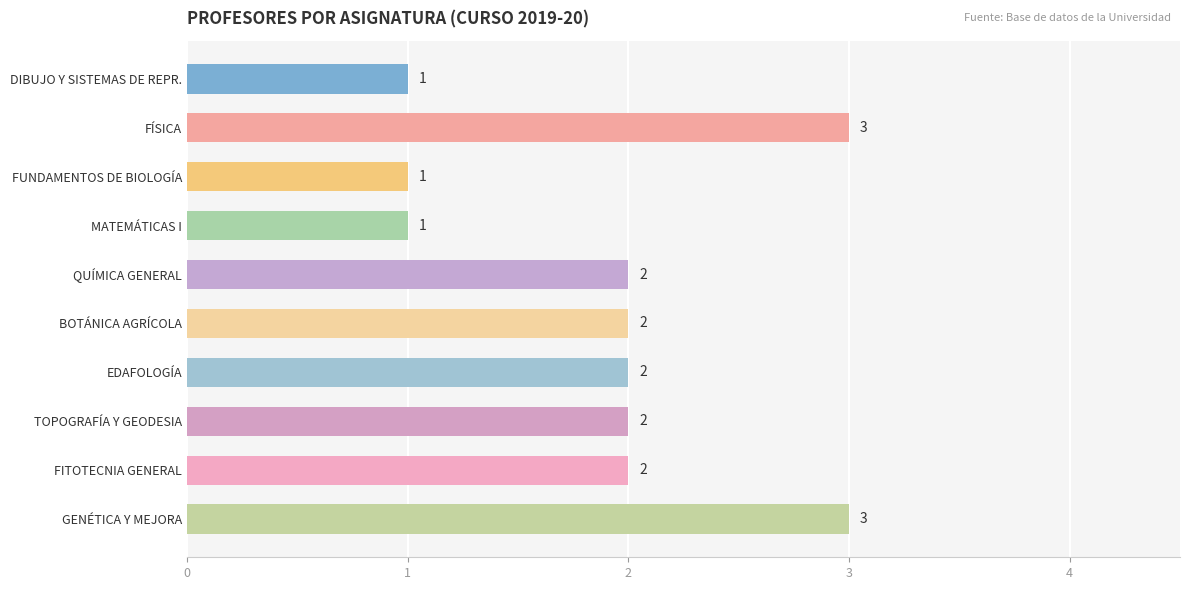

What is the greatest value displayed?

3